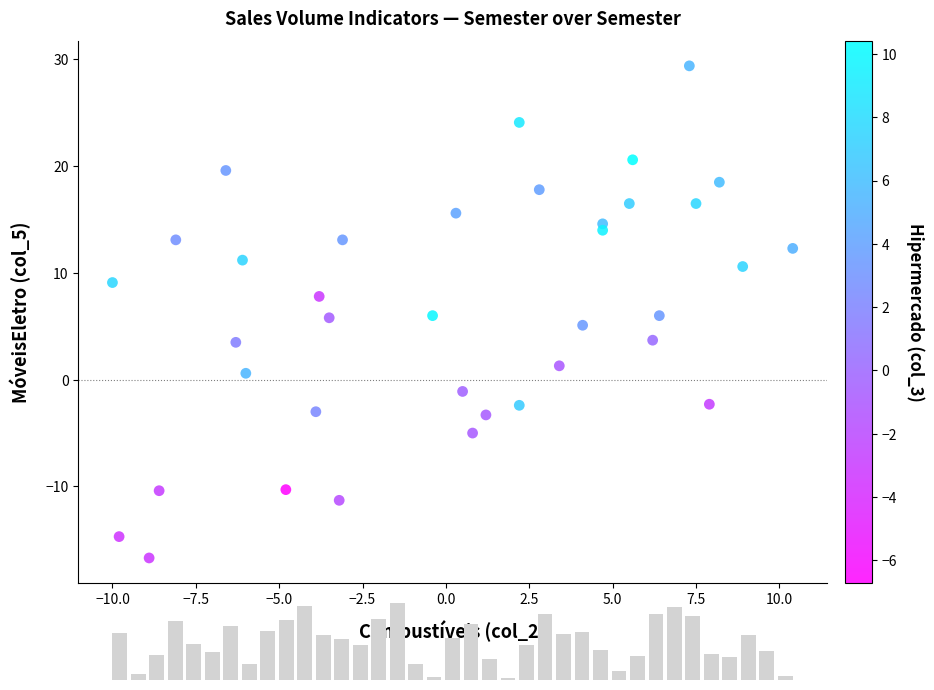

What is the range of X values (max minus min)?

20.4